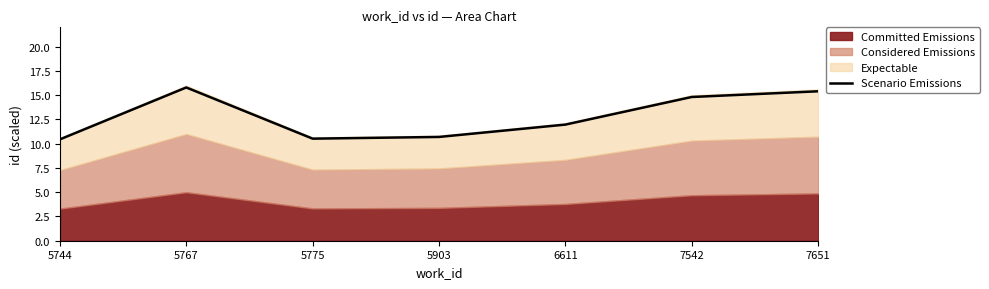

Reading right to left, list all the values displayed in this chart.

7651=15.4	7542=14.8	6611=12.0	5903=10.7	5775=10.5	5767=15.8	5744=10.4